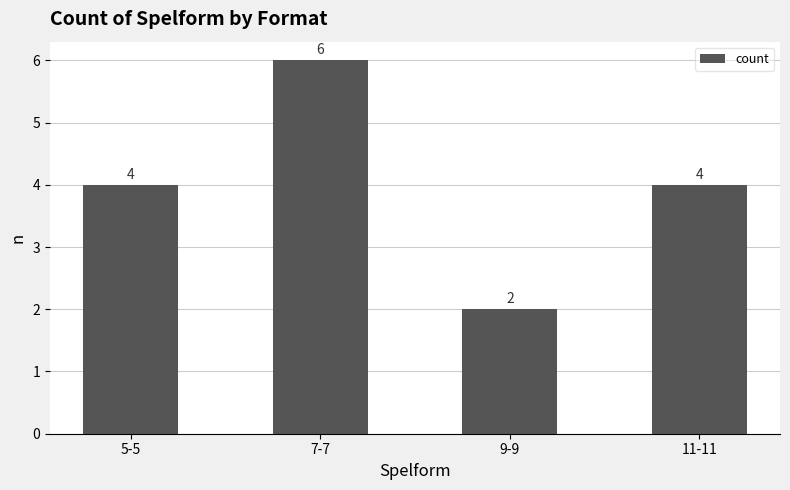

What is the difference between the maximum and minimum values?

4